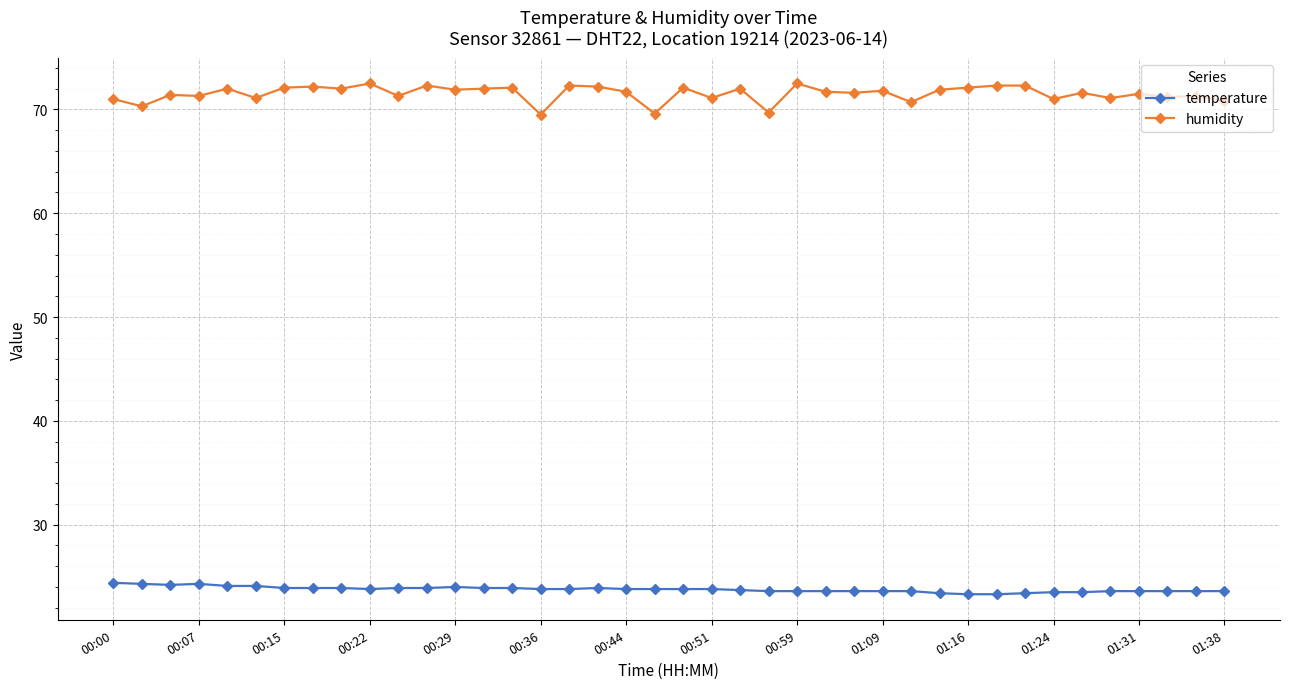

True or false: temperature has more than 0 points higher than both neighbors.

True